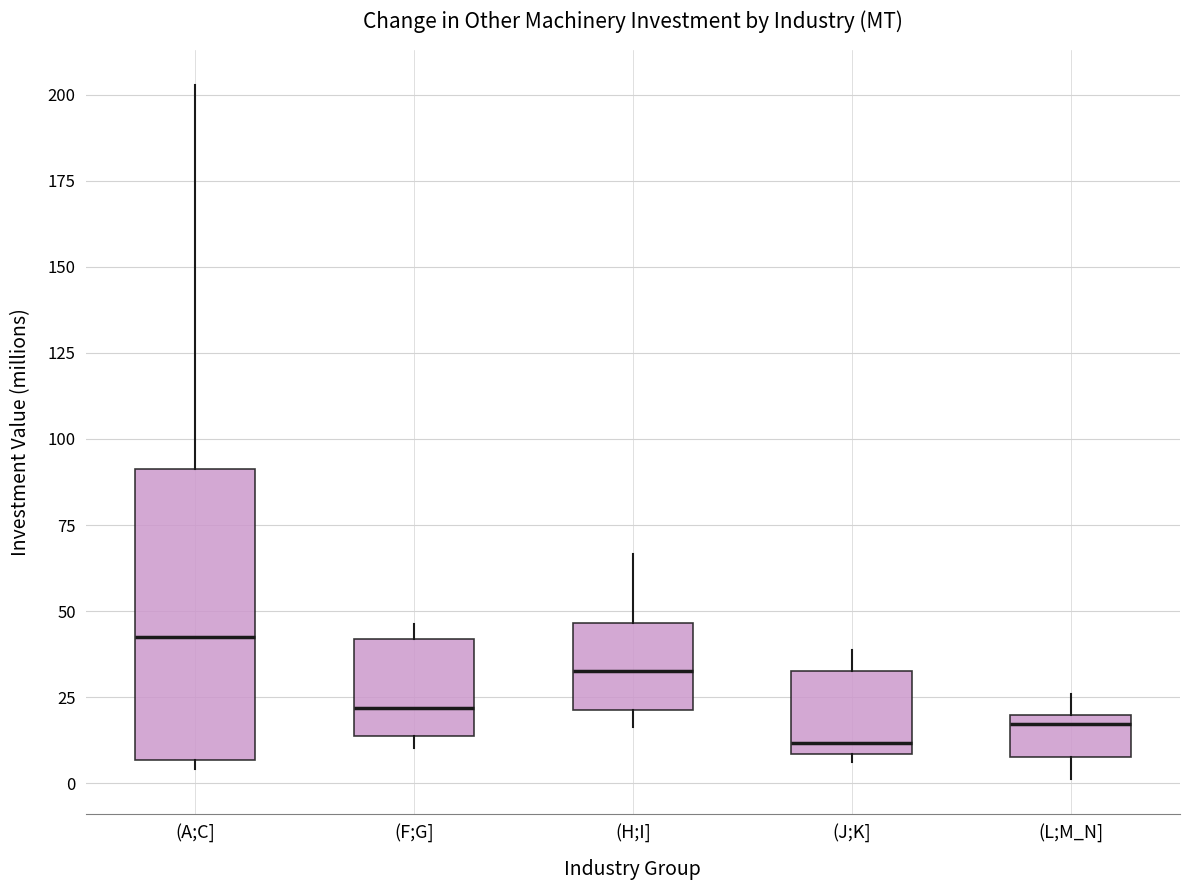

Reading left to right, read every box against the y-axis: the position of its median line, the range the box covers, and the ends of its whiskers. The values are not printed on the chart, so give them approximately, as read against the axis.

(A;C]: median 40, box 5 to 90, whiskers 5 (just below the box's lower edge) to 205
(F;G]: median 20, box 15 to 40, whiskers 10 to 45
(H;I]: median 30, box 20 to 45, whiskers 15 to 65
(J;K]: median 10 (just above the box's lower edge), box 10 to 35, whiskers 5 to 40
(L;M_N]: median 15, box 10 to 20, whiskers 0 to 25